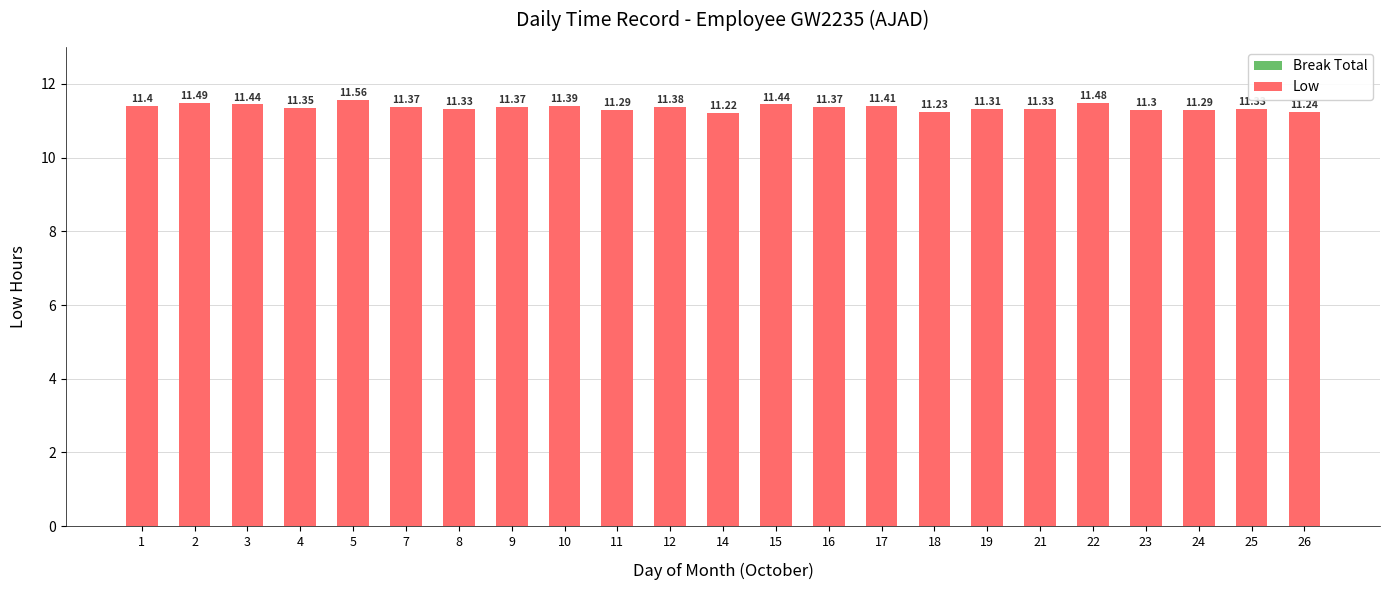

What is the difference between the second highest and second lowest values?

0.3